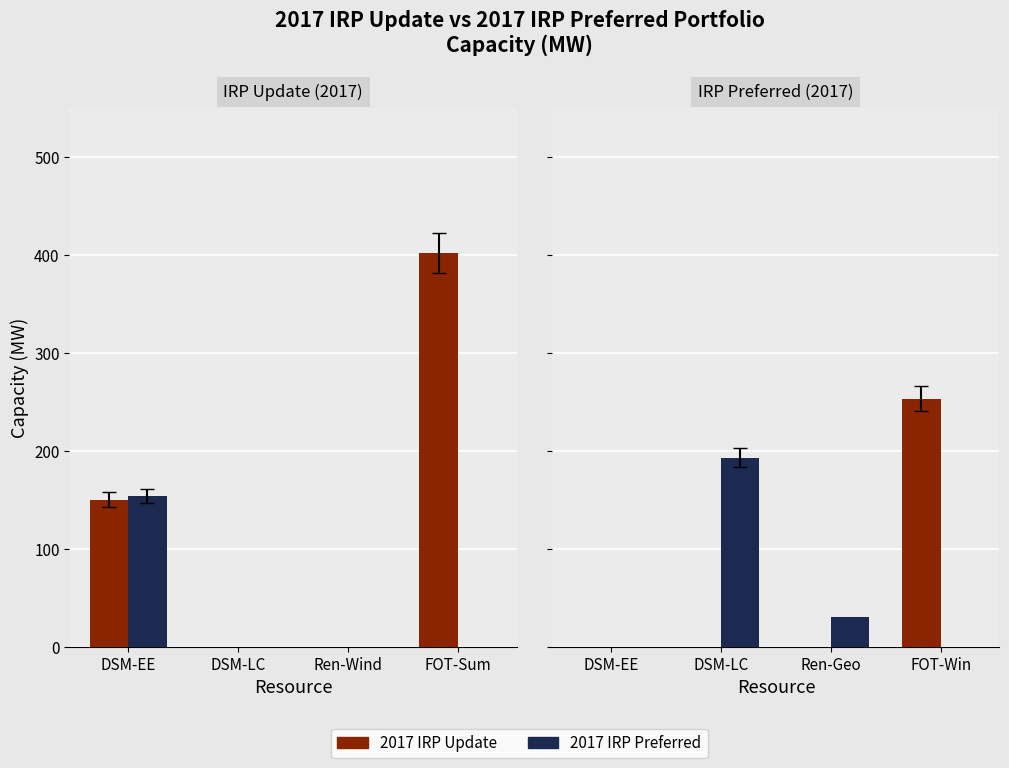

What are all the series names shown in the legend?

2017 IRP Update, 2017 IRP Preferred